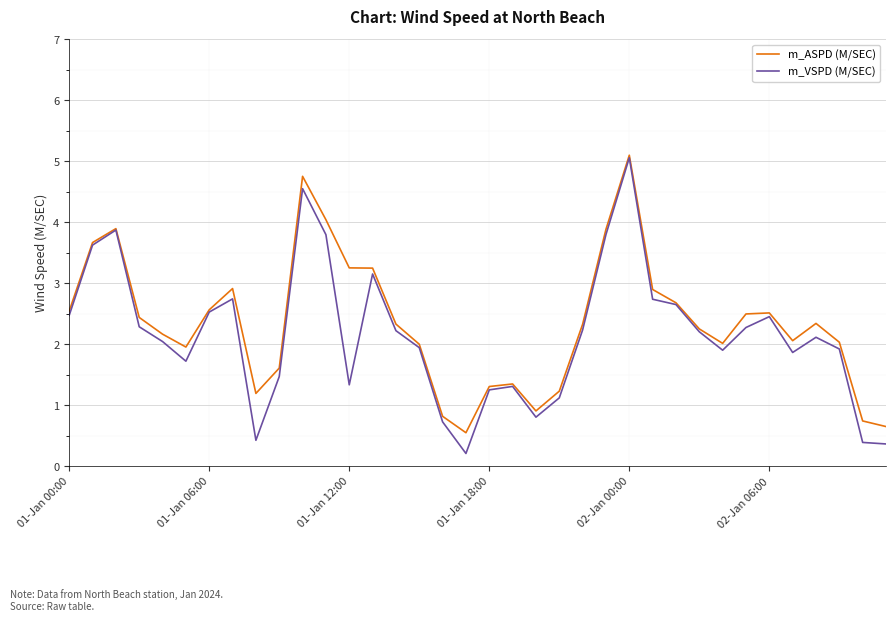

Which series has the largest range (max minus min)?

m_VSPD (M/SEC)